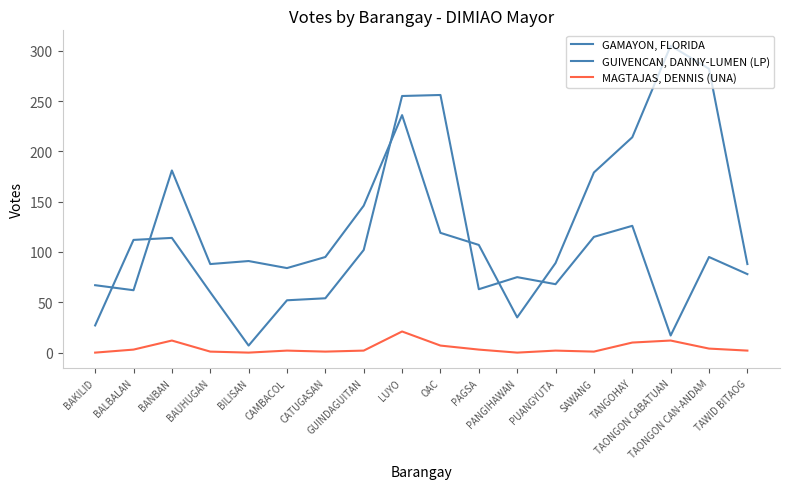

What is the label of the 17th point from the left?

TAONGON CAN-ANDAM